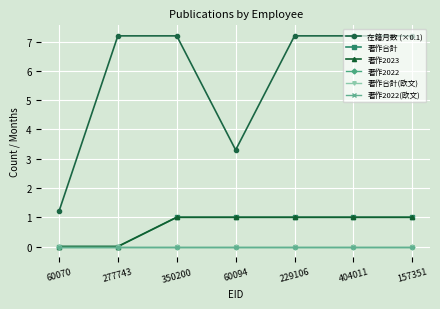

Is this an area chart (filled region under the line)?

No